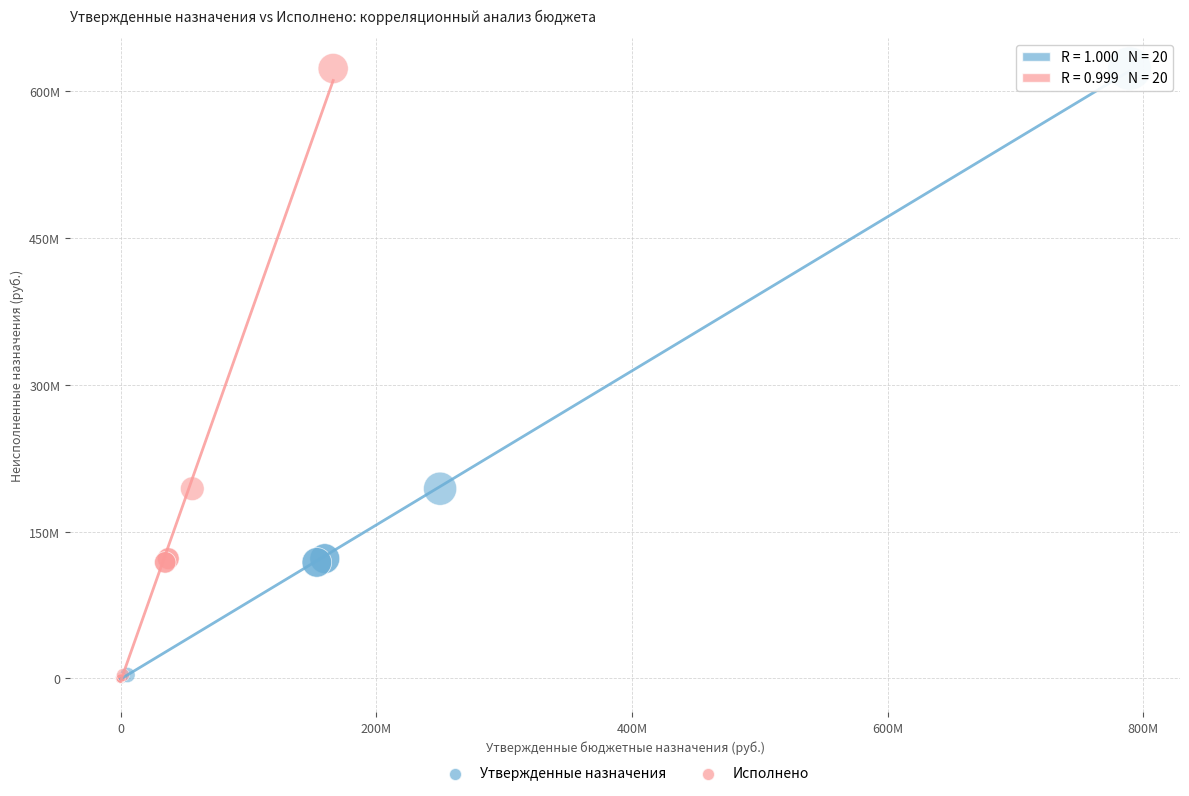

What are all the series names shown in the legend?

Утвержденные назначения, Исполнено